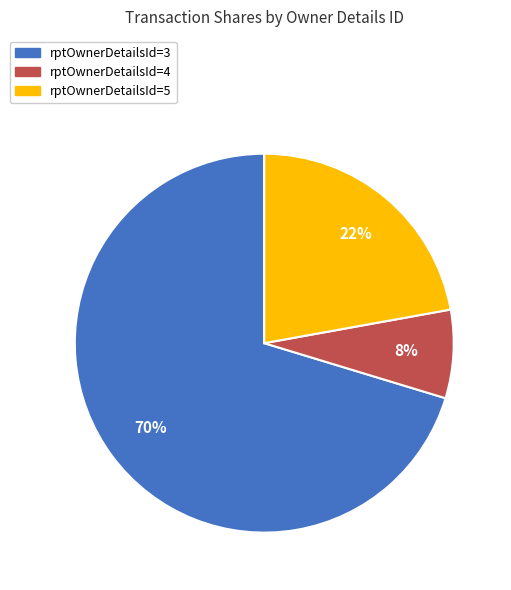

To the nearest percent, what is the difference between the rptOwnerDetailsId=3 and rptOwnerDetailsId=5 slice percentages?

48%